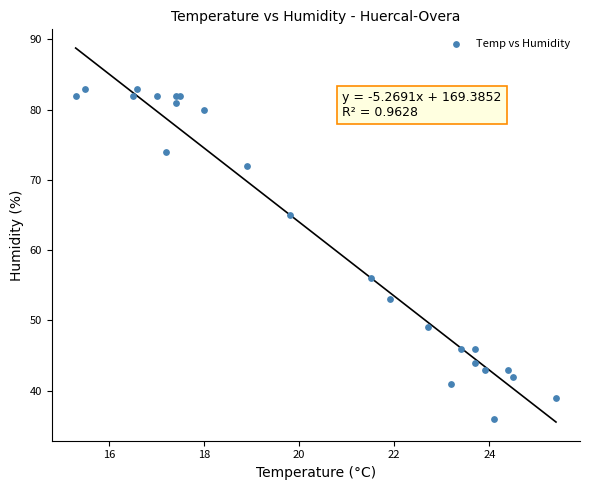

What Y value in the scatter plot is closest to 59?

56